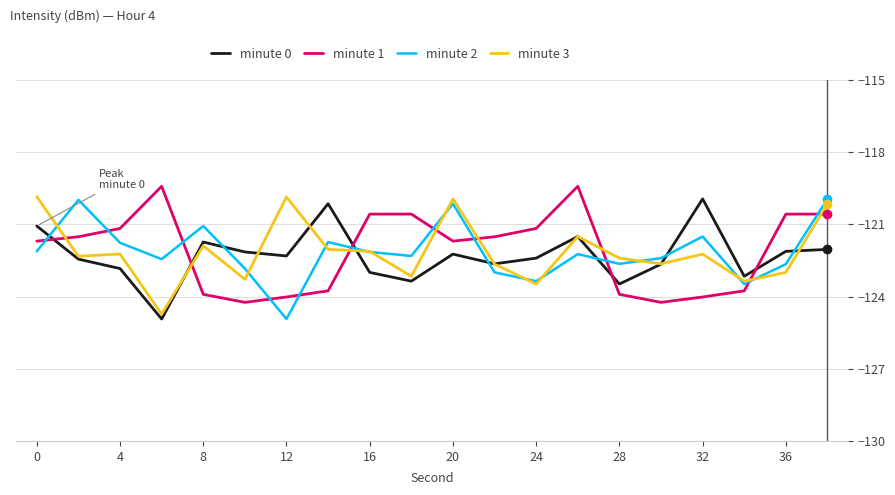

What is the maximum value for minute 3?

-119.8